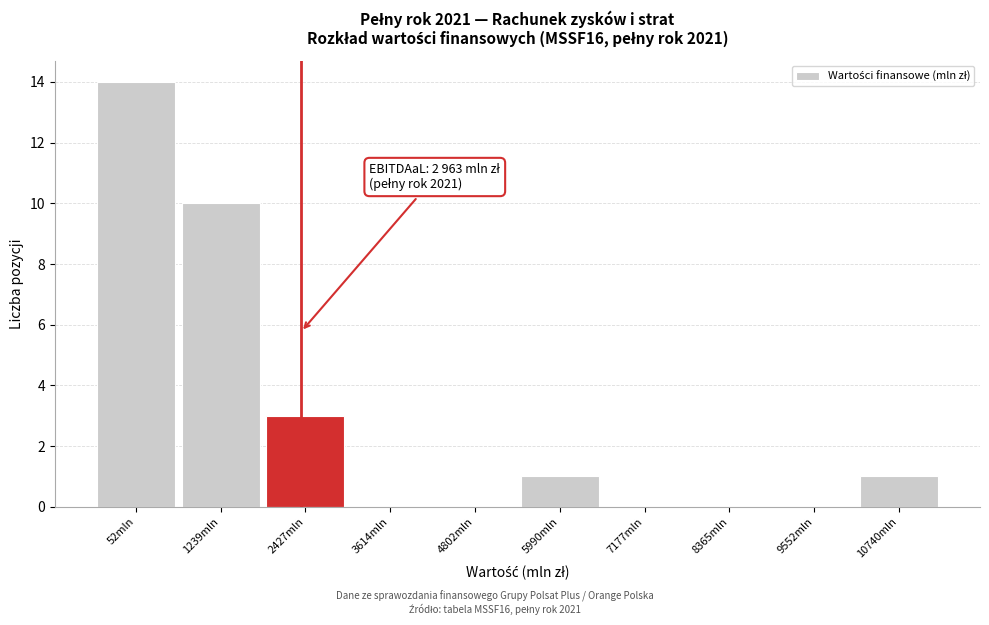

Reading right to left, transcribe all the data shown in this chart.

10740mln=1	9552mln=0	8365mln=0	7177mln=0	5990mln=1	4802mln=0	3614mln=0	2427mln=3	1239mln=10	52mln=14